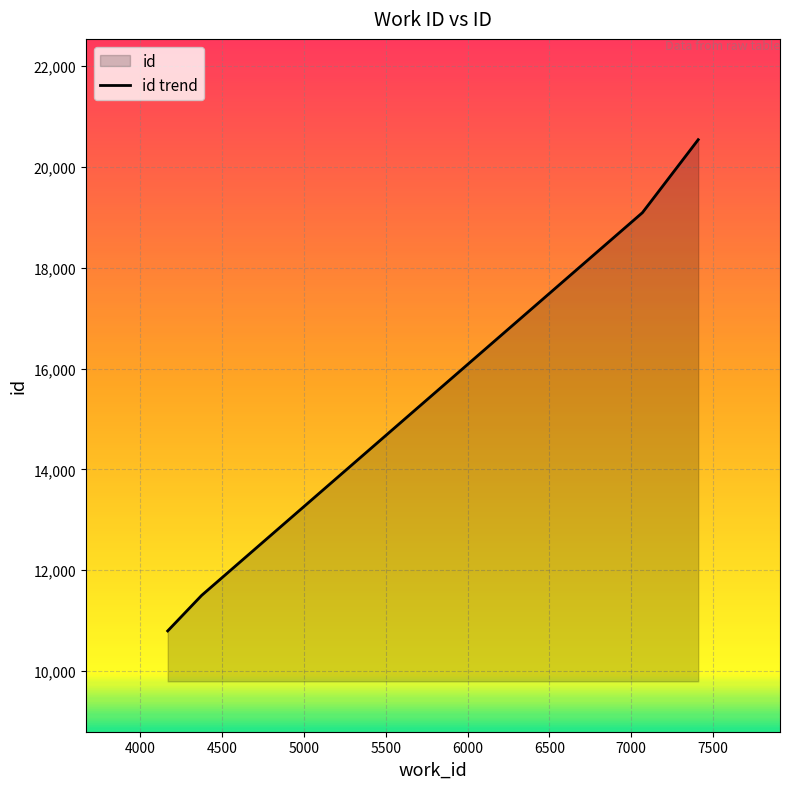

Which has a higher value, 7069 or 7410?

7410